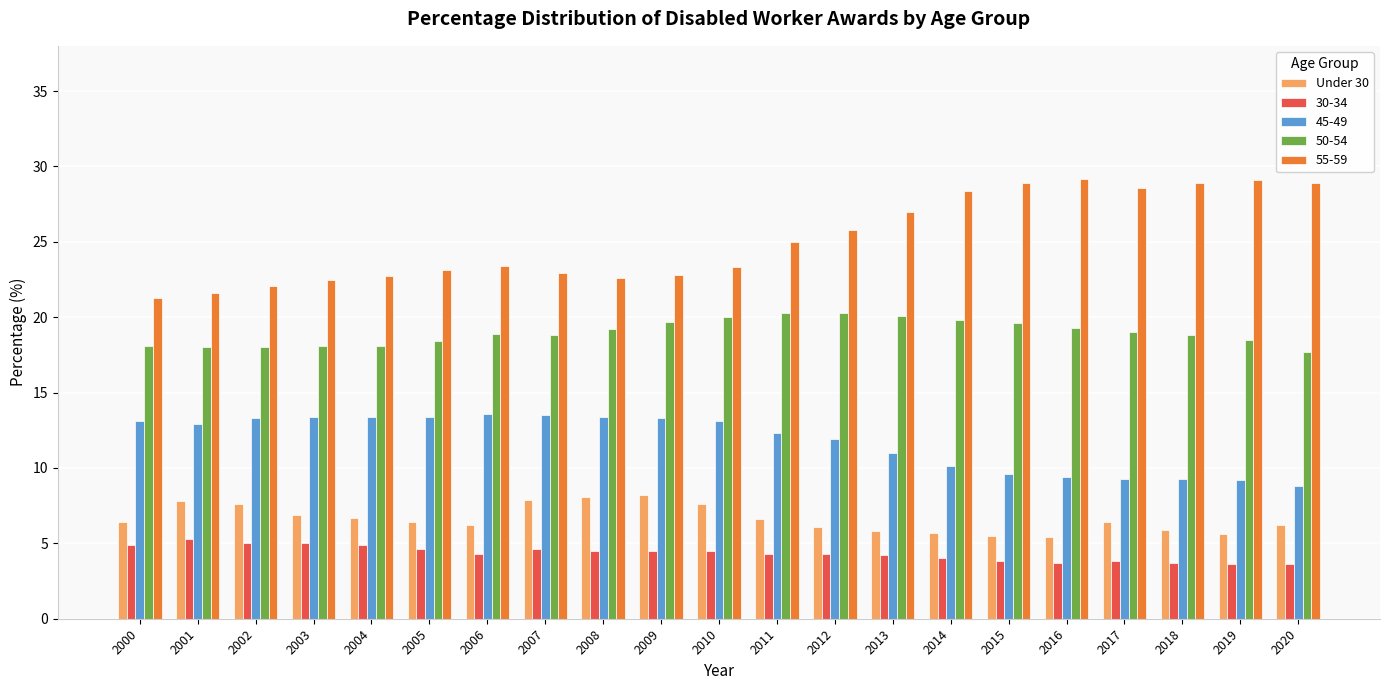

At 2008, list the series in order from largest to smallest.

55-59, 50-54, 45-49, Under 30, 30-34